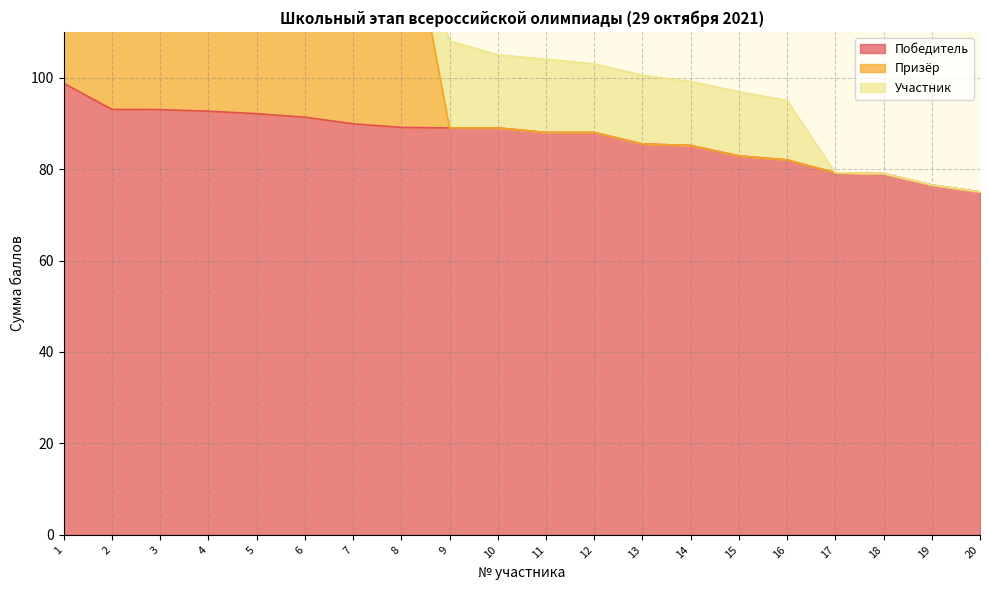

Where is Победитель nearest to the value 86?

13